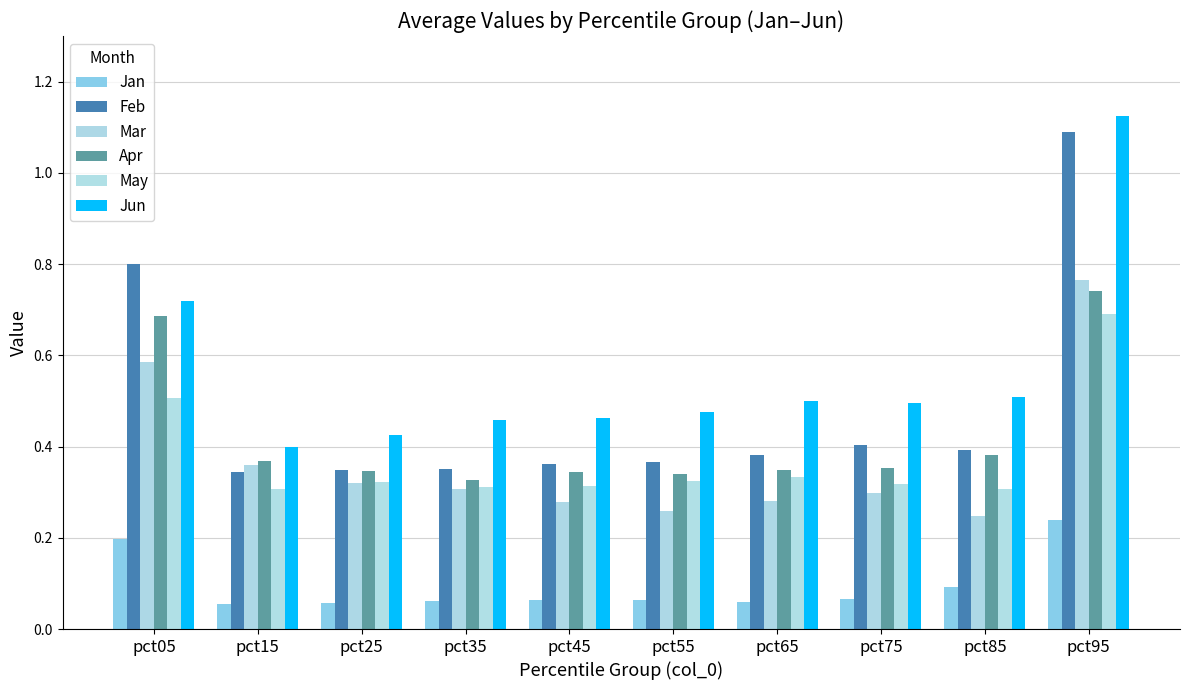

Reading left to right, list all the values displayed in this chart.

Jan: 0.2	0.1	0.1	0.1	0.1	0.1	0.1	0.1	0.1	0.2
Feb: 0.8	0.3	0.3	0.4	0.4	0.4	0.4	0.4	0.4	1.1
Mar: 0.6	0.4	0.3	0.3	0.3	0.3	0.3	0.3	0.2	0.8
Apr: 0.7	0.4	0.3	0.3	0.3	0.3	0.3	0.4	0.4	0.7
May: 0.5	0.3	0.3	0.3	0.3	0.3	0.3	0.3	0.3	0.7
Jun: 0.7	0.4	0.4	0.5	0.5	0.5	0.5	0.5	0.5	1.1